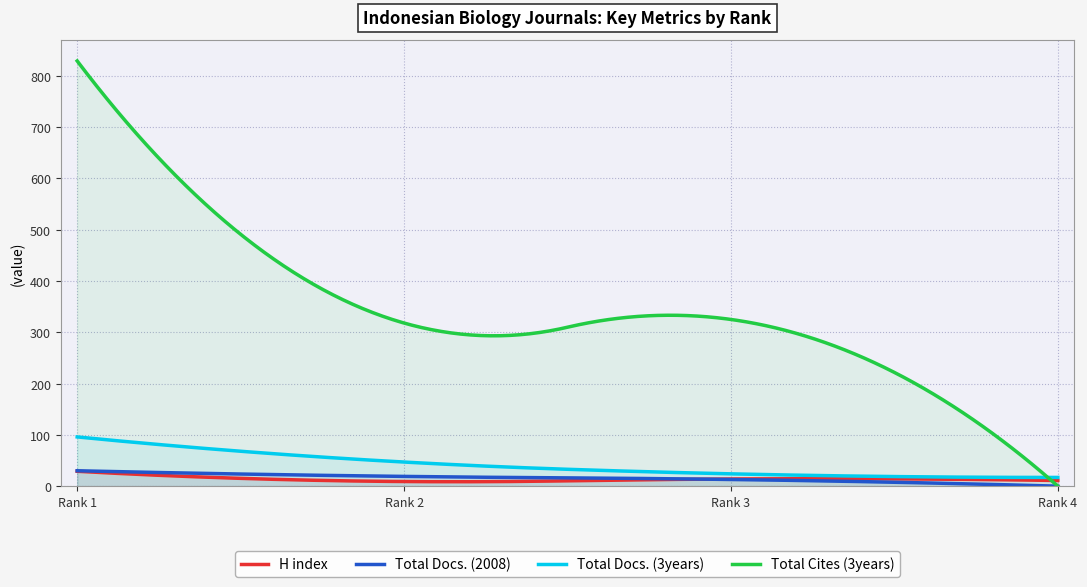

Which series has the largest total across all categories?

Total Cites (3years)